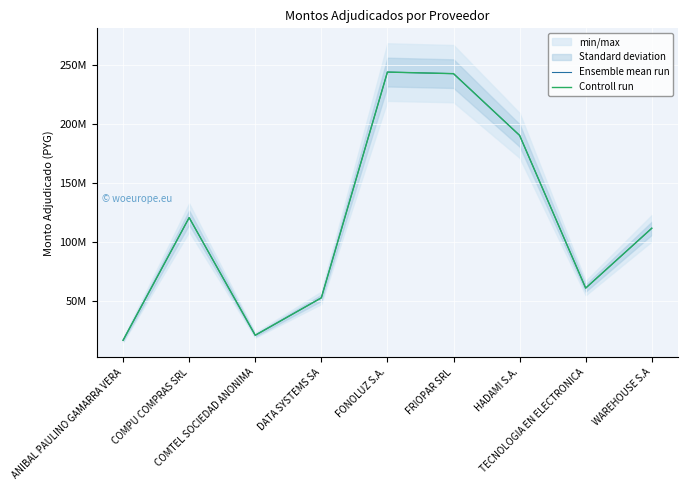

True or false: Controll run and Ensemble mean run intersect in this chart.

False